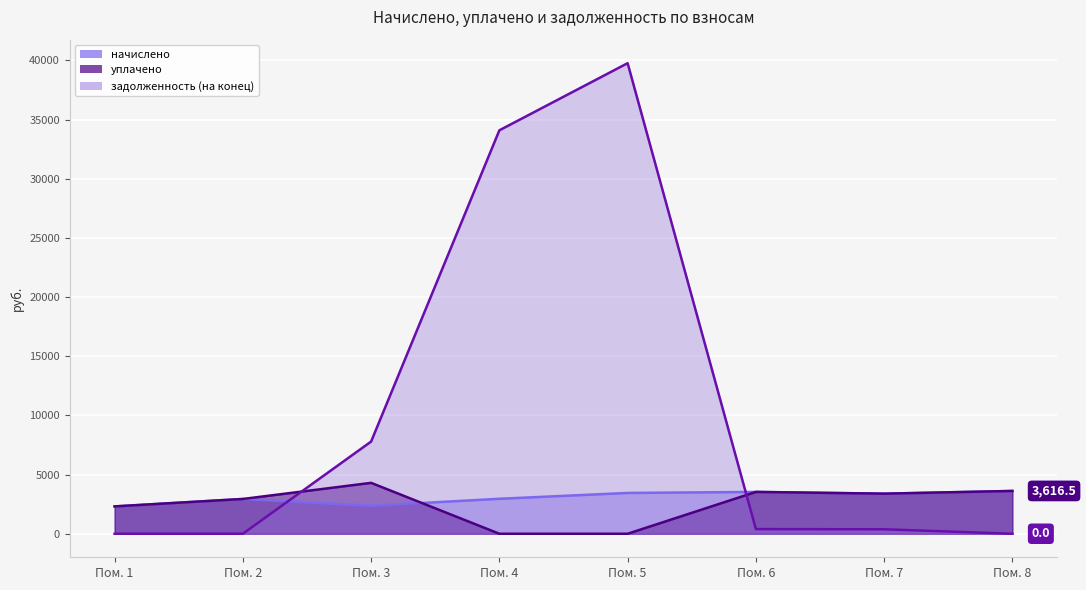

Between which two adjacent categories do начислено and уплачено first intersect?

Пом. 3 and Пом. 4